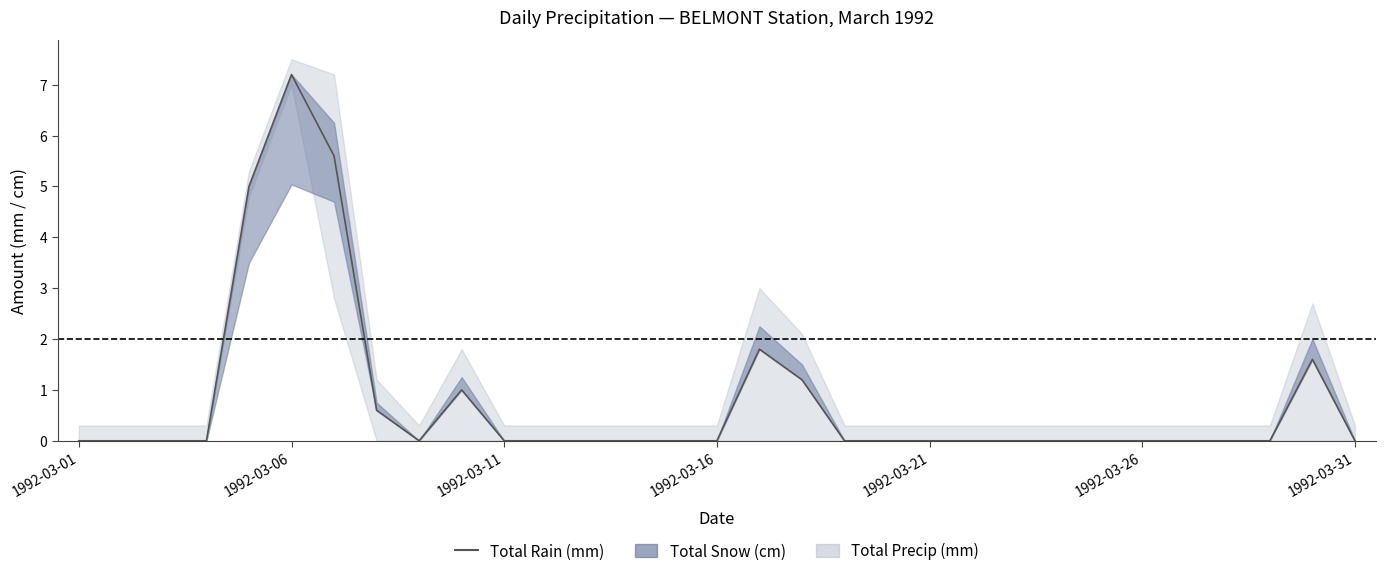

True or false: there are more than 0 points higher than both neighbors.

True